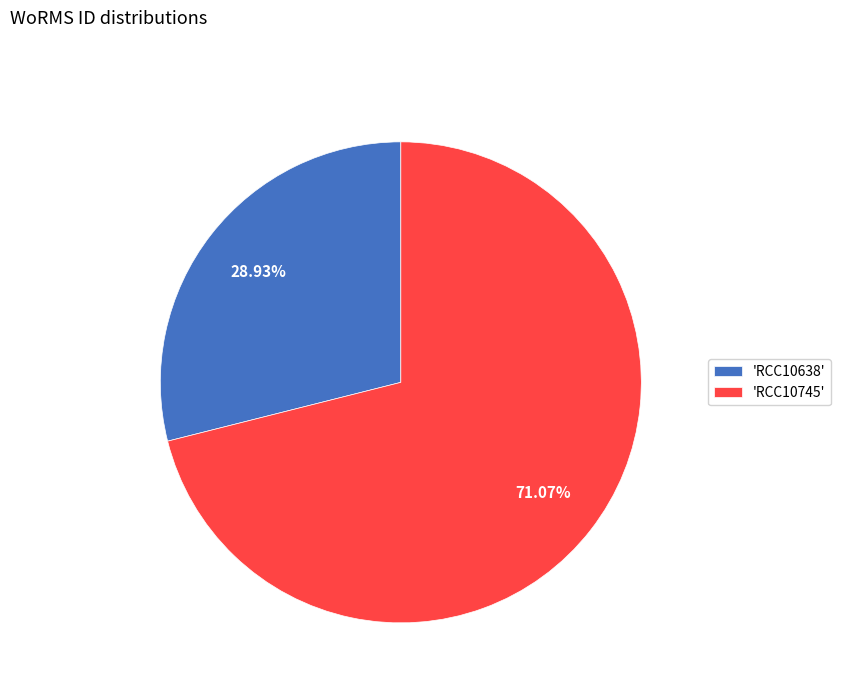

To the nearest percent, what is the average slice percentage?

50%